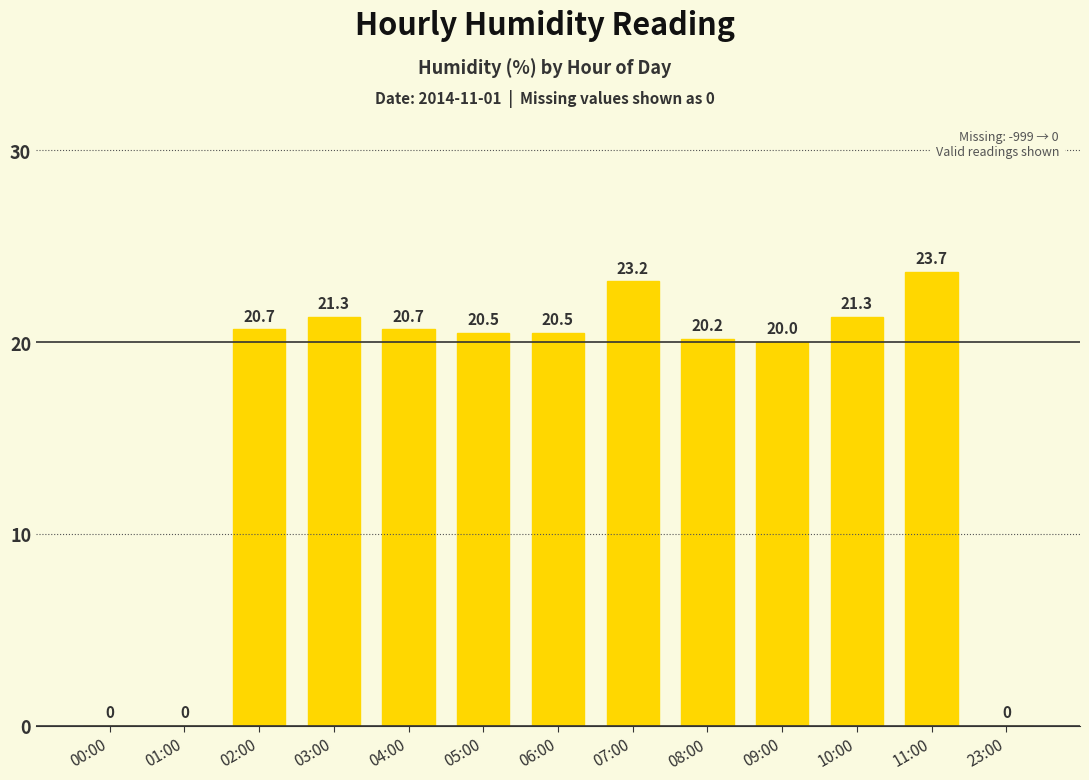

The chart shows a value of 20.2 at 08:00. True or false?

True